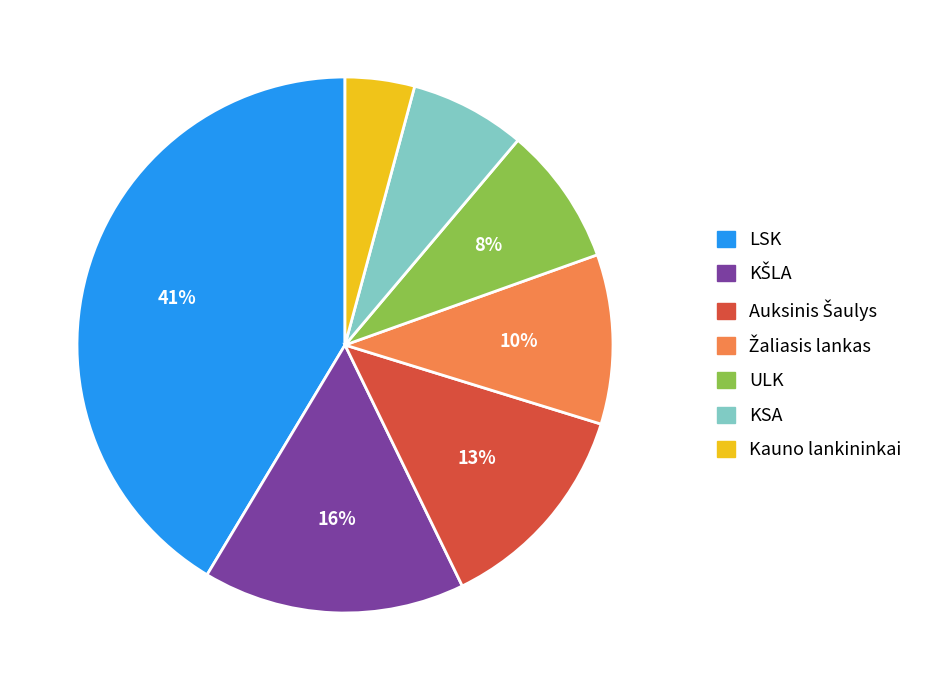

How many slices are in this pie chart?

7